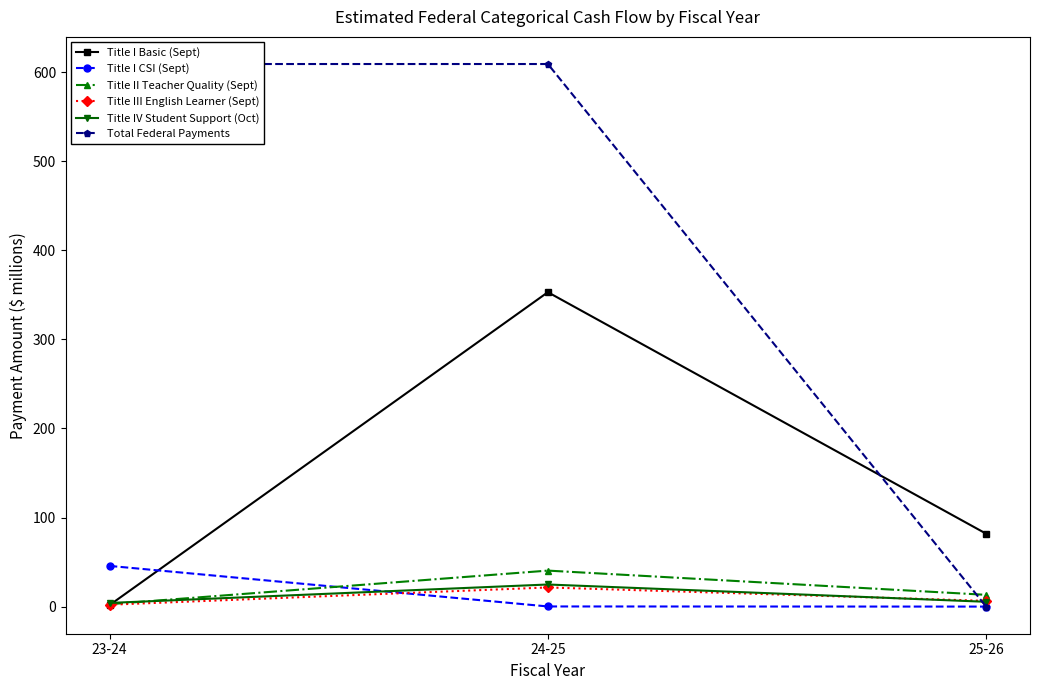

What is the sum of the Title I Basic (Sept) values at 23-24 and 24-25?

354.6